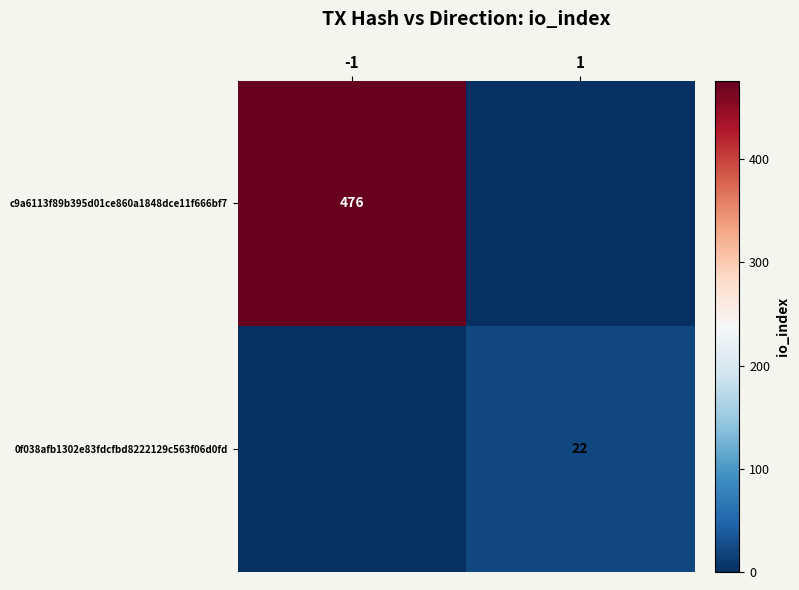

The c9a6113f89b395d01ce860a1848dce11f666bf7 series shows 476 at -1. True or false?

True